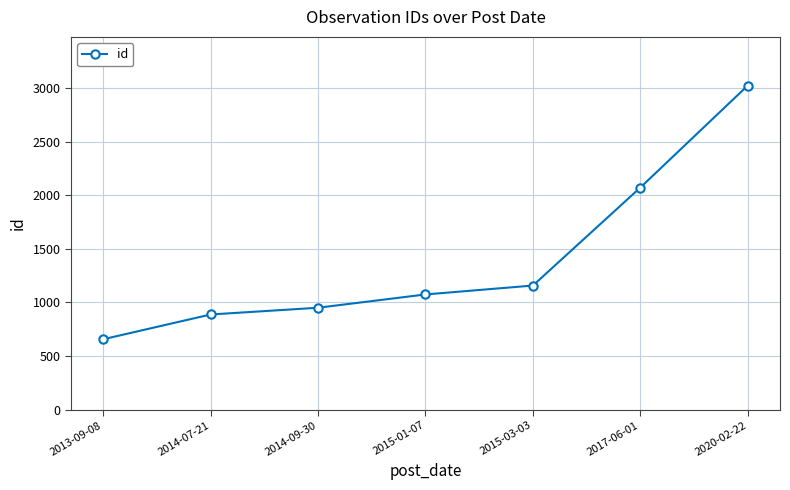

True or false: the data has more than 0 interior local peaks.

False